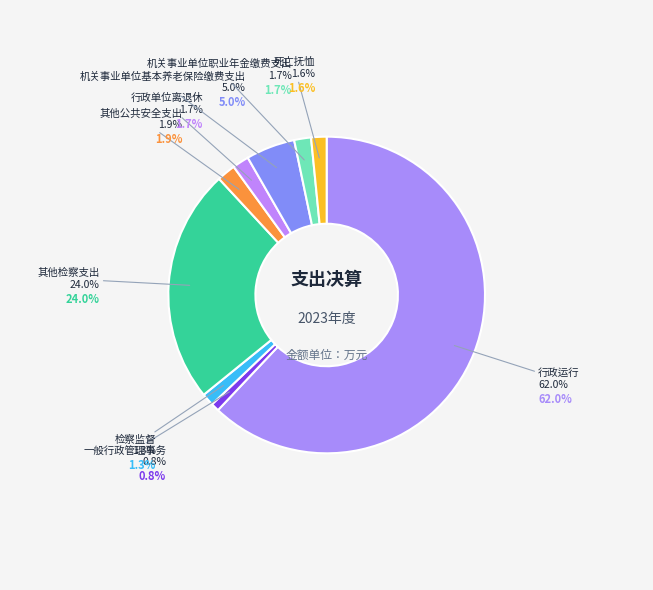

Which has a higher value, 机关事业单位基本养老保险缴费支出 or 一般行政管理事务?

机关事业单位基本养老保险缴费支出